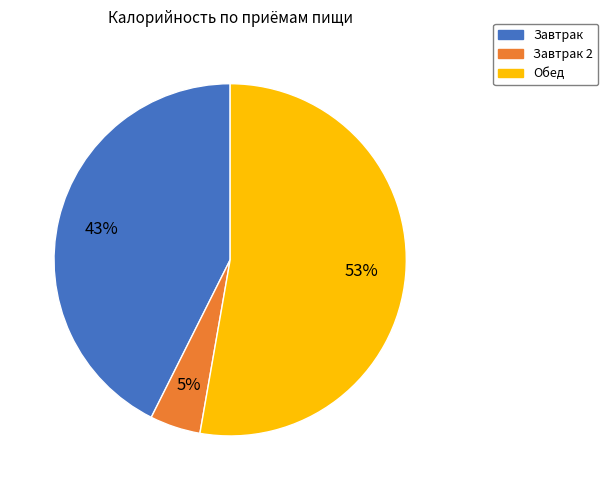

Is there any slice that represents more than half of the pie?

Yes